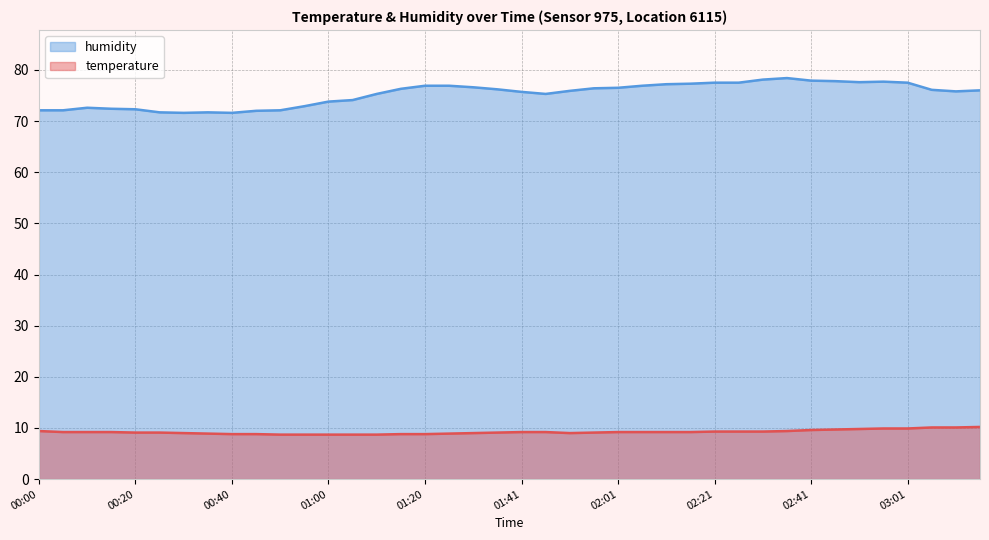

The value of temperature at 00:55 is 14.2. True or false?

False